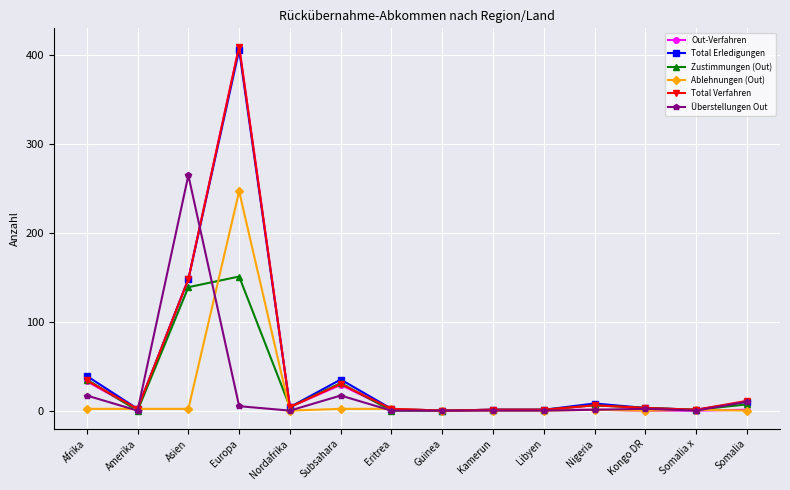

At which category is the sum across all series the highest?

Europa